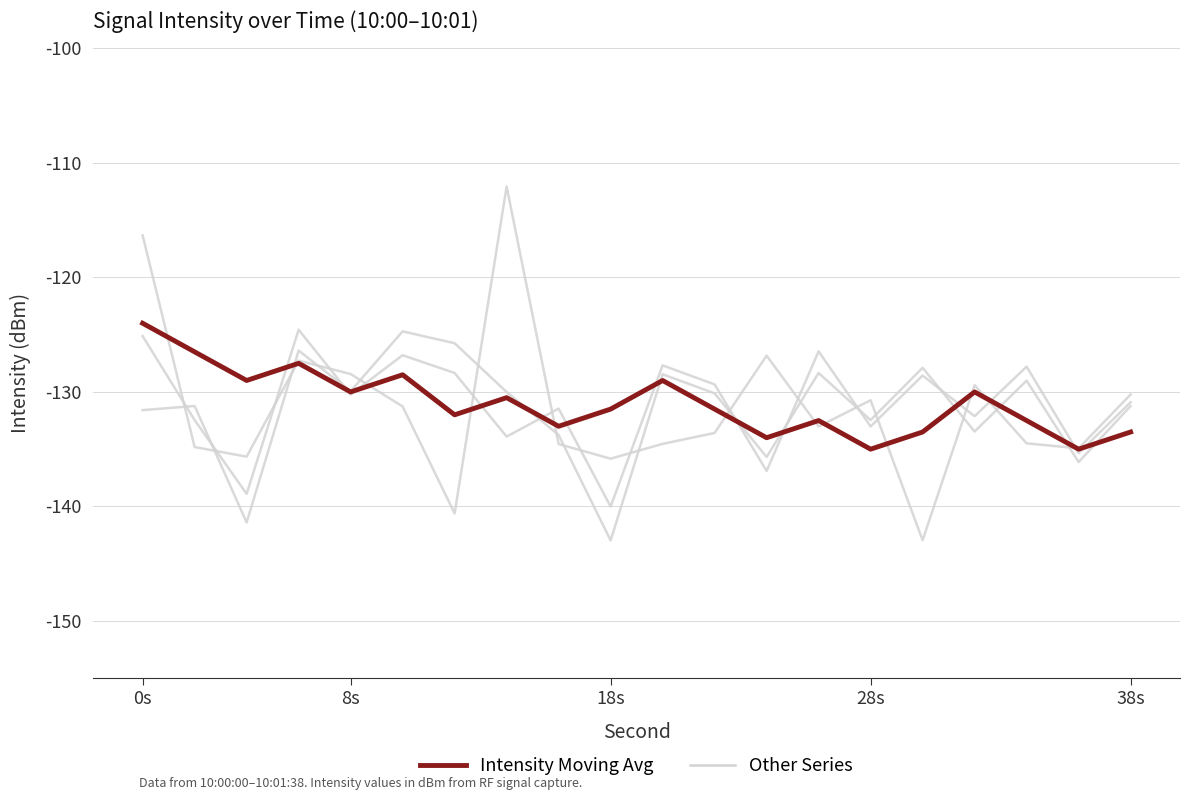

Is it true that Intensity Moving Avg equals -46.4 at 8?

False